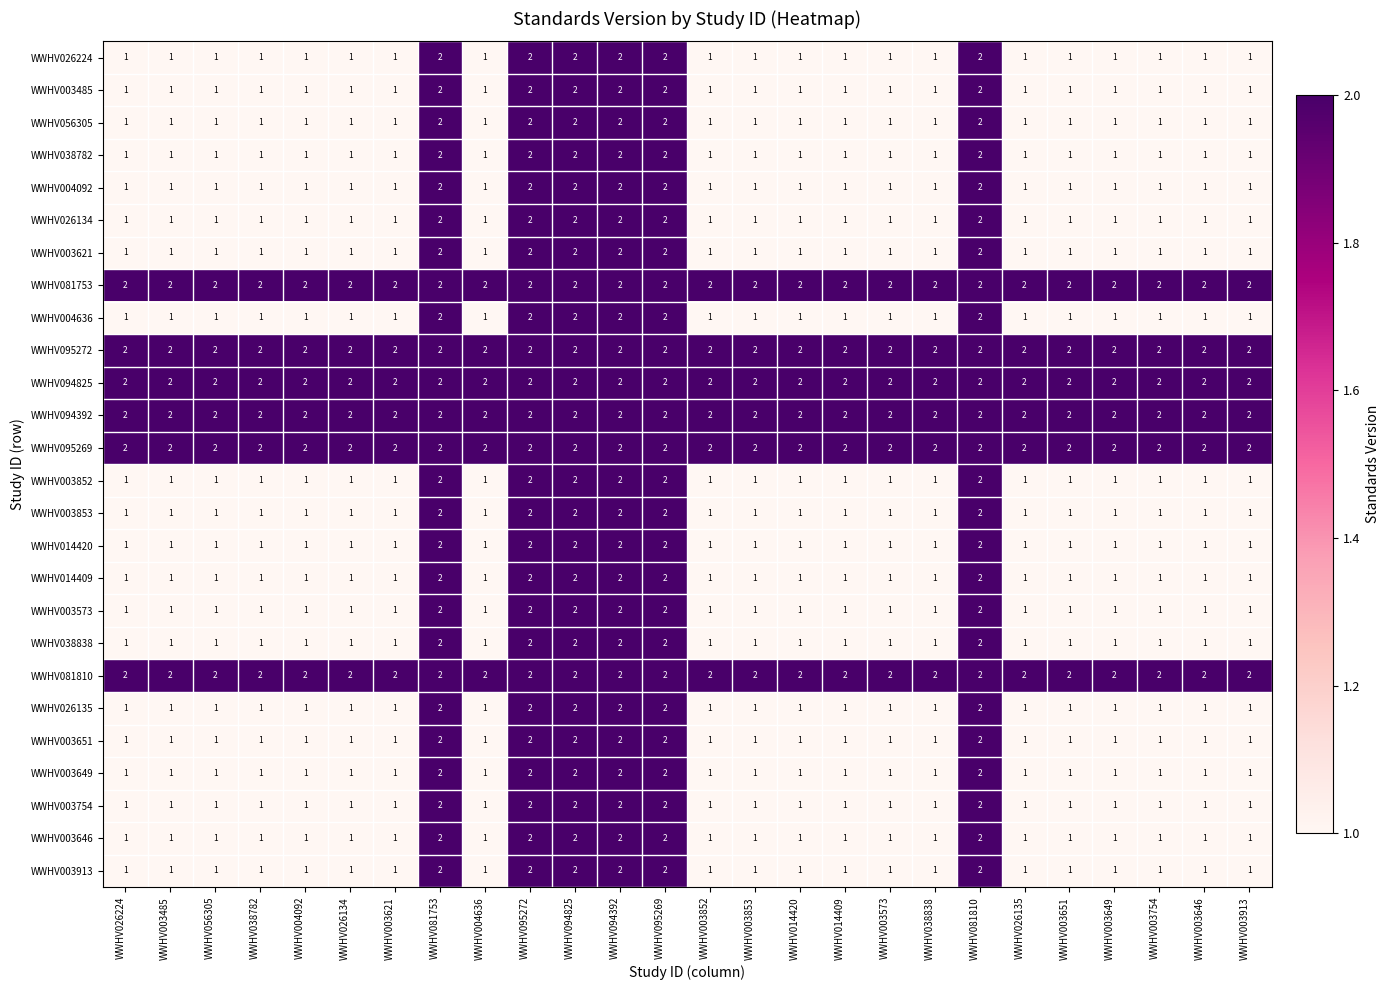

How many data points in WWHV003852 are above 1?

6